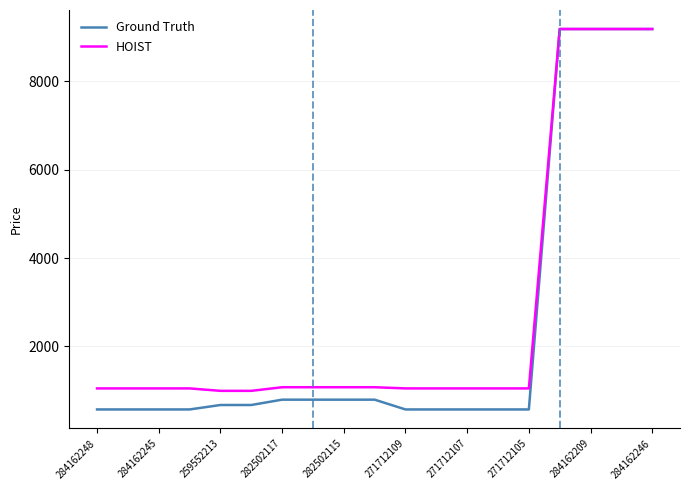

How many lines are shown in the chart?

2